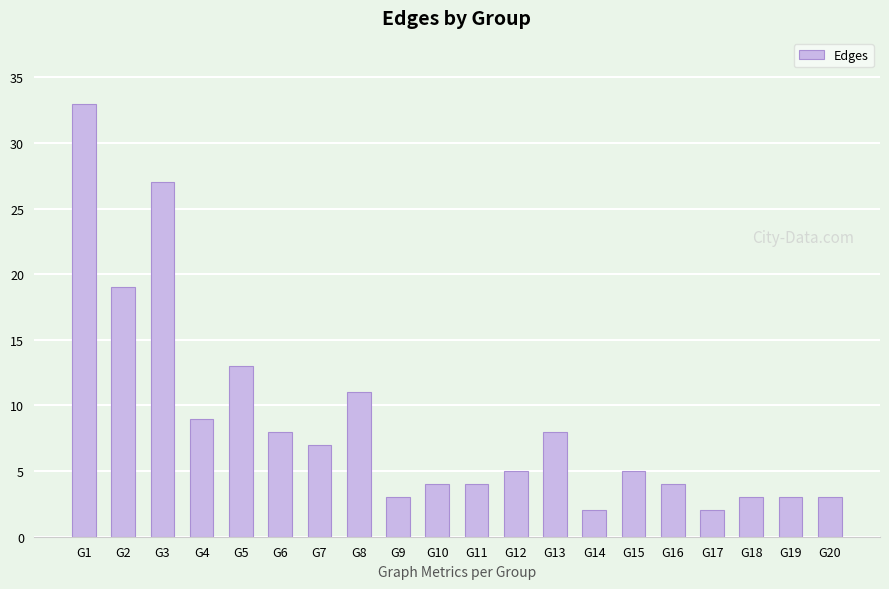

Reading left to right, list all the values displayed in this chart.

G1=33	G2=19	G3=27	G4=9	G5=13	G6=8	G7=7	G8=11	G9=3	G10=4	G11=4	G12=5	G13=8	G14=2	G15=5	G16=4	G17=2	G18=3	G19=3	G20=3